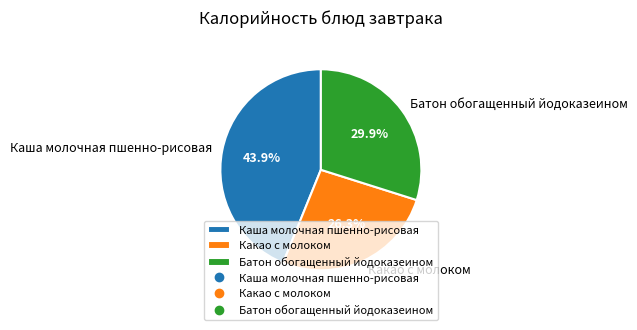

Which has a higher value, Какао с молоком or Батон обогащенный йодоказеином?

Батон обогащенный йодоказеином